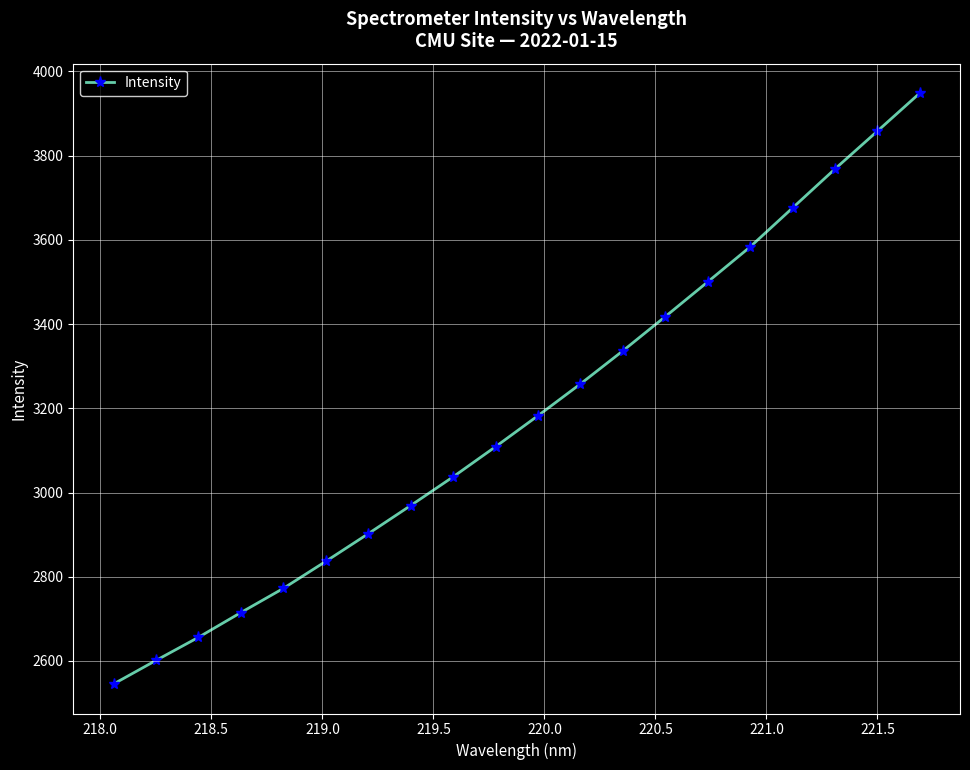

What is the greatest value displayed?

3948.3